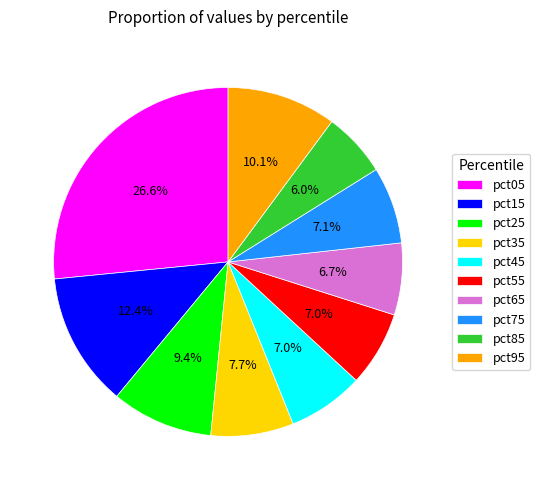

Is there a majority slice in this chart?

No